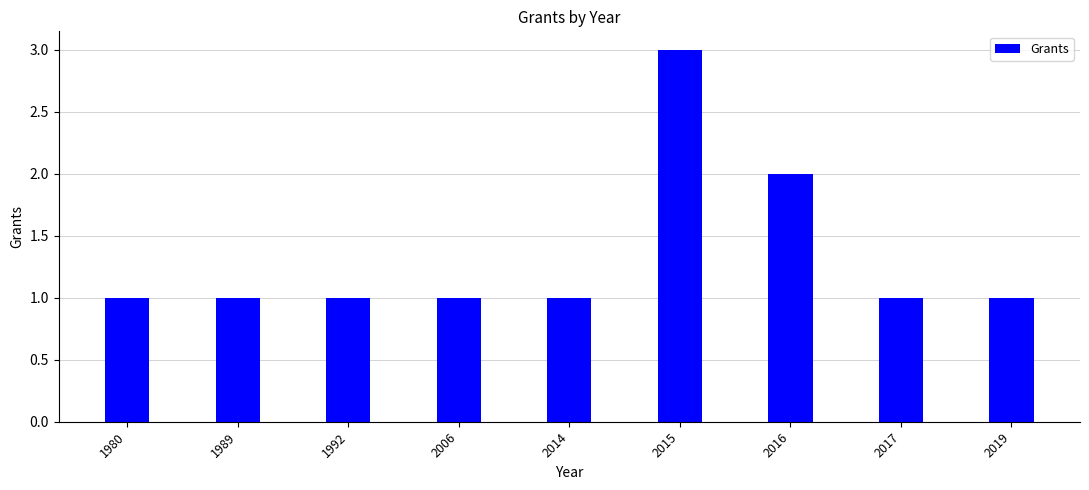

Where is the data nearest to the value 2?

2016